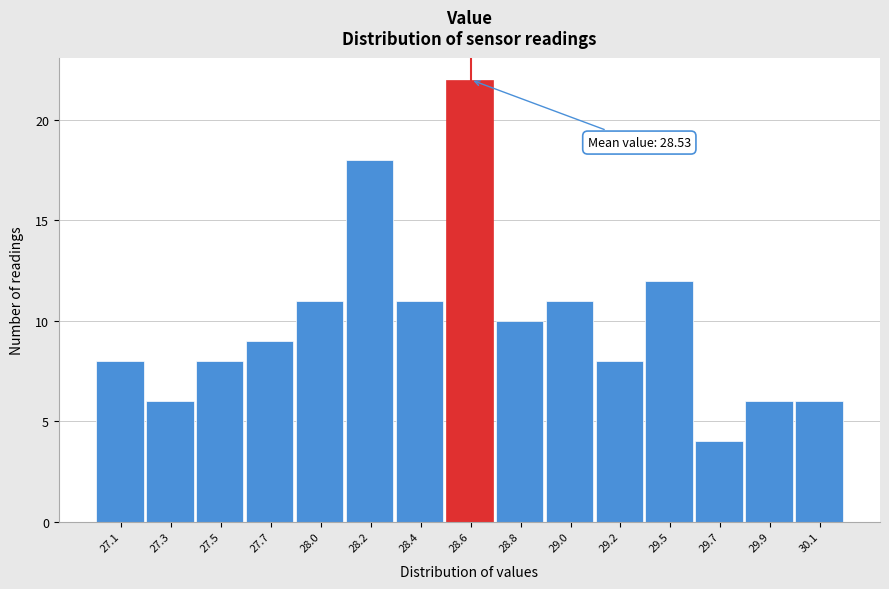

Reading left to right, list all the values displayed in this chart.

27.1=8	27.3=6	27.5=8	27.7=9	28.0=11	28.2=18	28.4=11	28.6=22	28.8=10	29.0=11	29.2=8	29.5=12	29.7=4	29.9=6	30.1=6